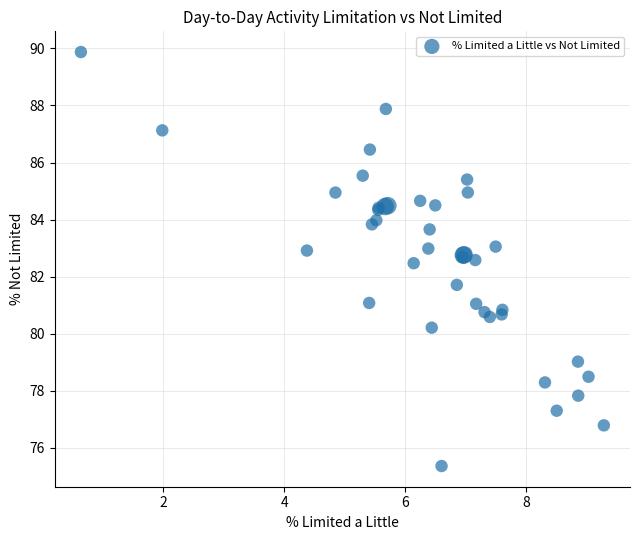

What Y value in the scatter plot is closest to 82?

81.7